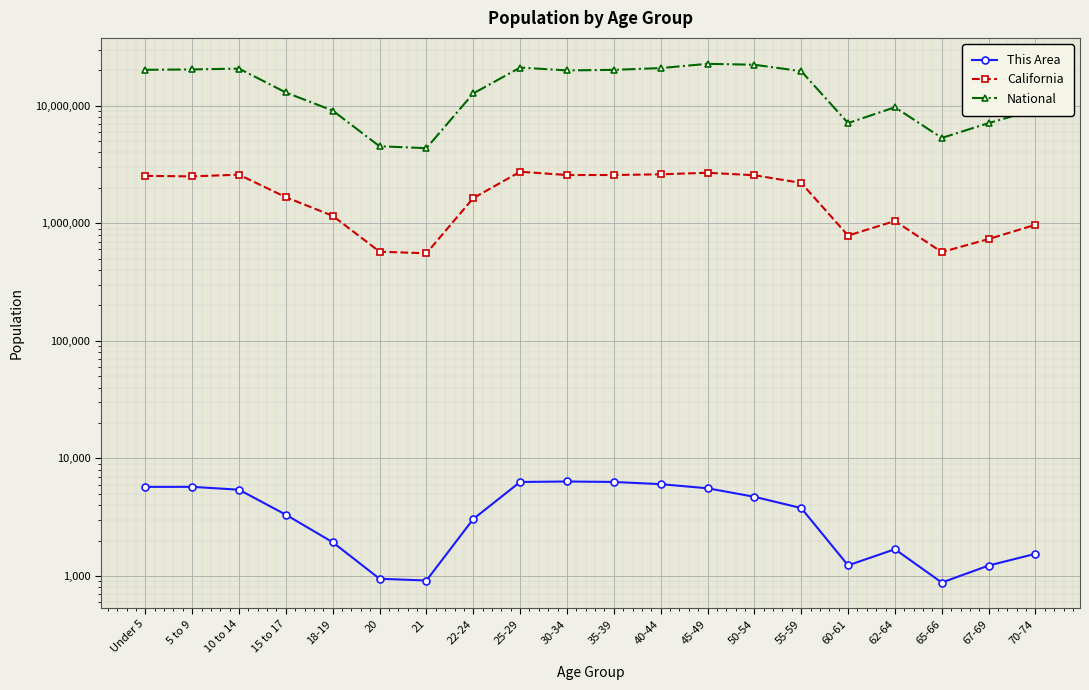

What is the sum of all California values?

35282778